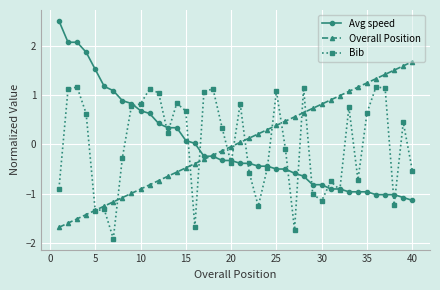

How many values in Avg speed are above zero?

16